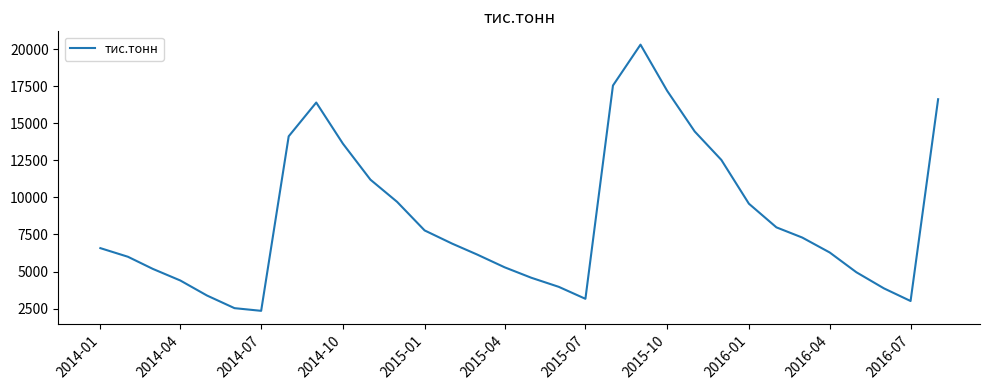

What is the greatest value displayed?

20296.6